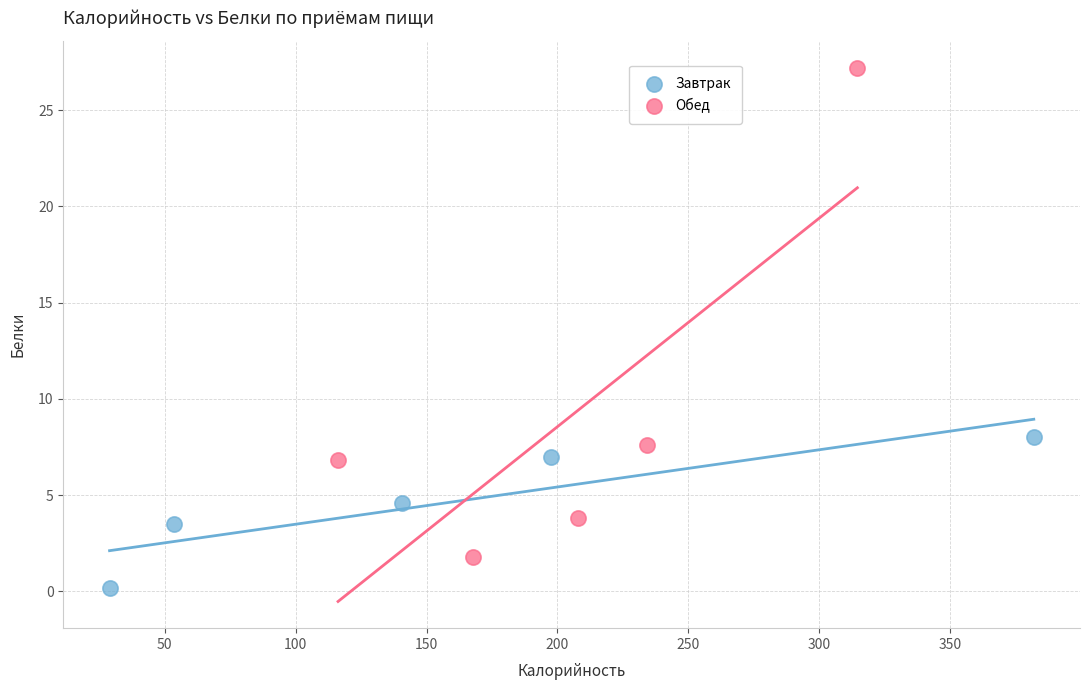

Which series reaches the minimum Y coordinate?

Завтрак